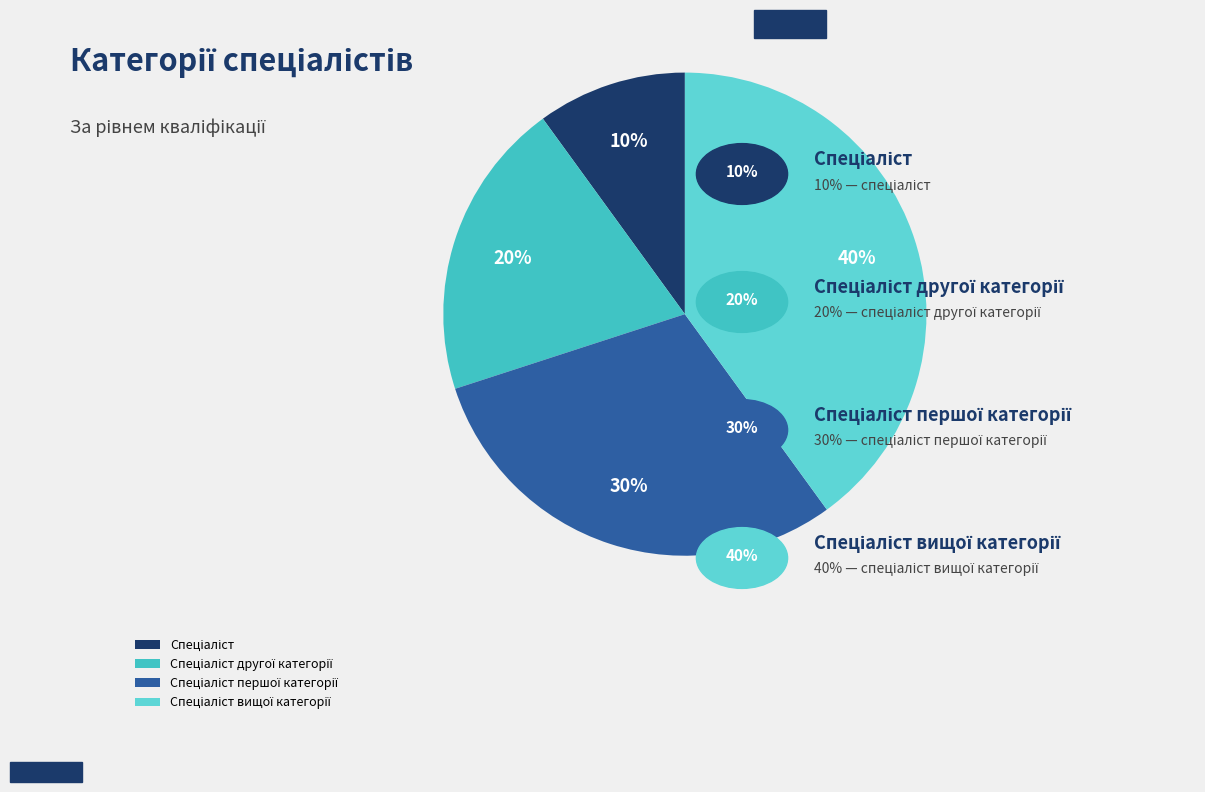

Does any single category account for the majority?

No